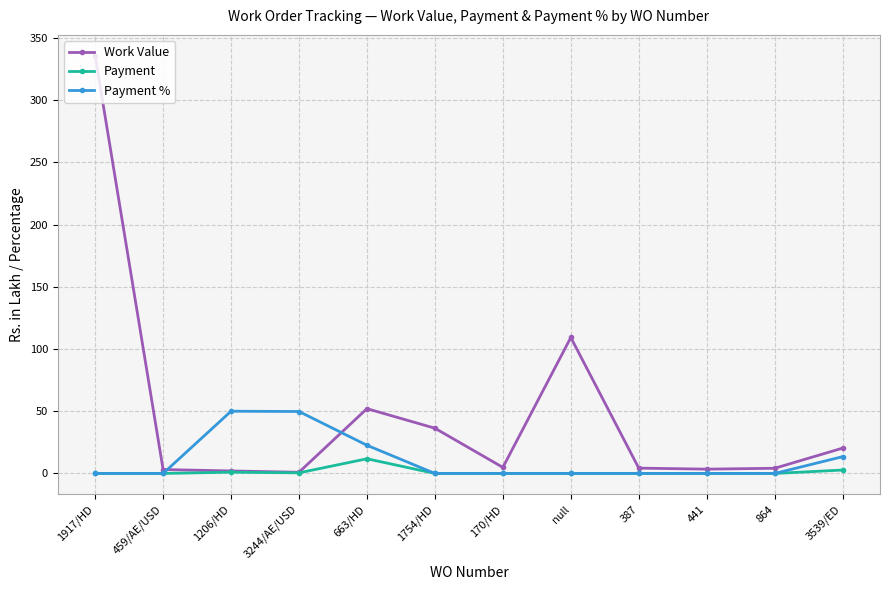

Rank the series by their maximum value, from highest to lowest.

Work Value, Payment %, Payment